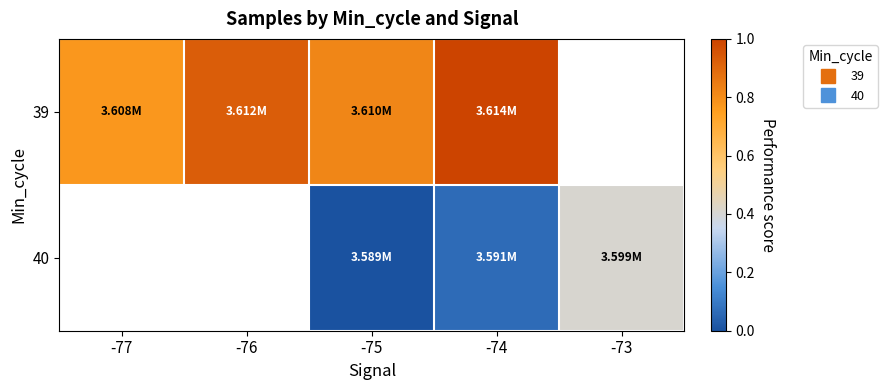

Between -76 and -74, which is larger?

-74